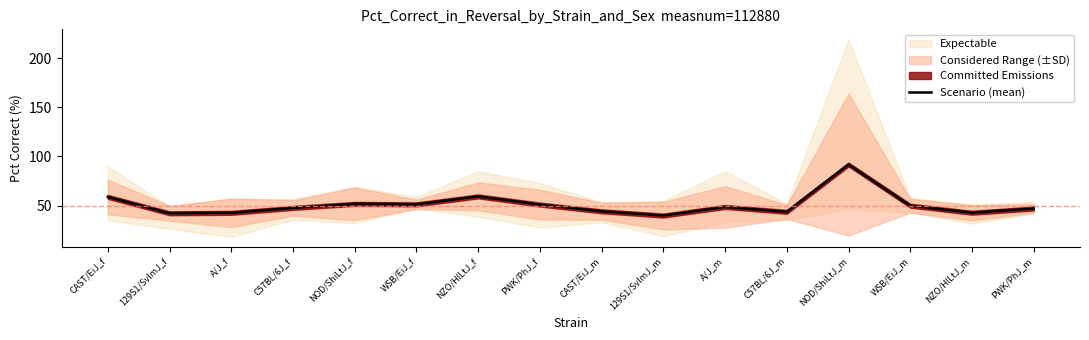

Reading right to left, what are all the values shown in this chart?

PWK/PhJ_m=47.1	NZO/HlLtJ_m=42.7	WSB/EiJ_m=49.9	NOD/ShiLtJ_m=91.8	C57BL/6J_m=43.6	A/J_m=48.6	129S1/SvImJ_m=39.8	CAST/EiJ_m=44.2	PWK/PhJ_f=51.0	NZO/HlLtJ_f=59.4	WSB/EiJ_f=51.3	NOD/ShiLtJ_f=51.8	C57BL/6J_f=47.6	A/J_f=42.6	129S1/SvImJ_f=42.2	CAST/EiJ_f=58.8